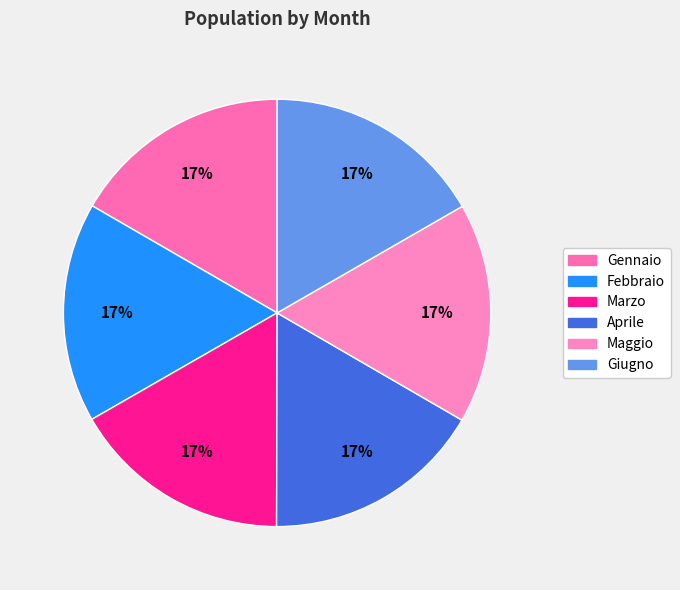

What is the largest slice in the pie chart?

Giugno